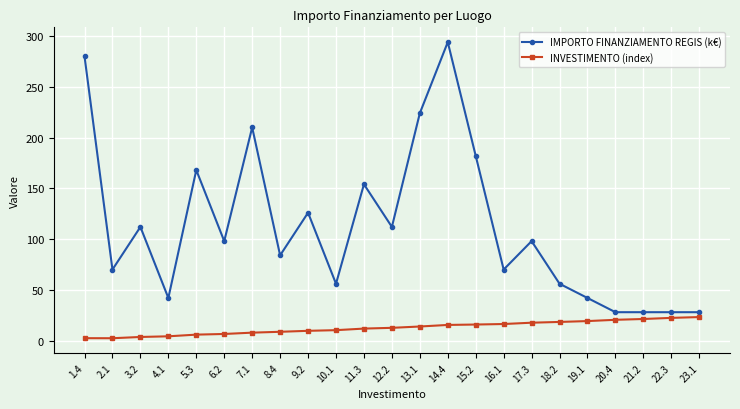

The INVESTIMENTO (index) series shows 13.9 at 13.1. True or false?

True